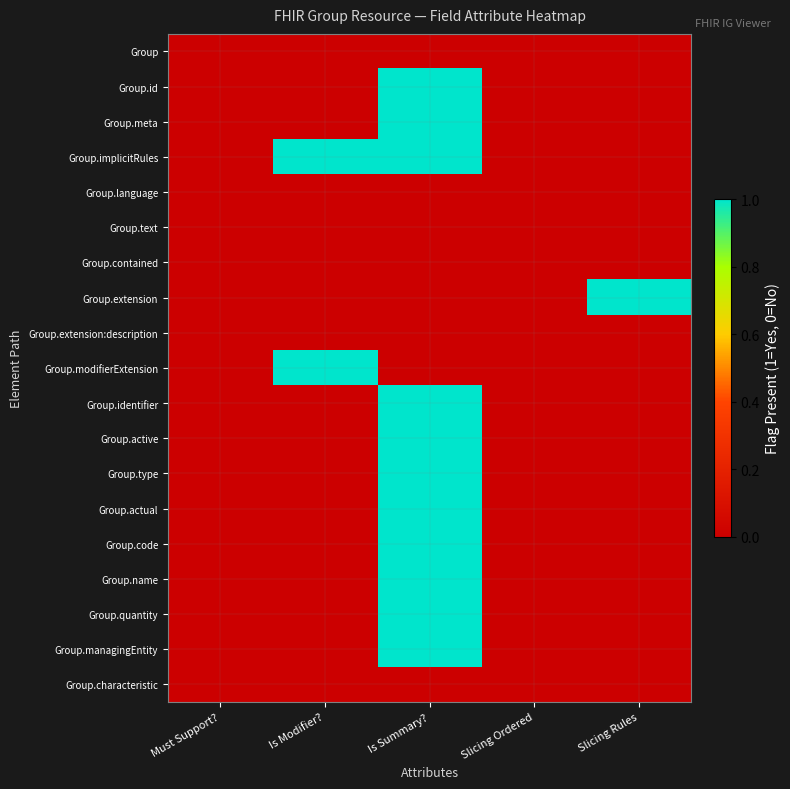

Between Must Support? and Slicing Rules, which is larger?

Must Support?